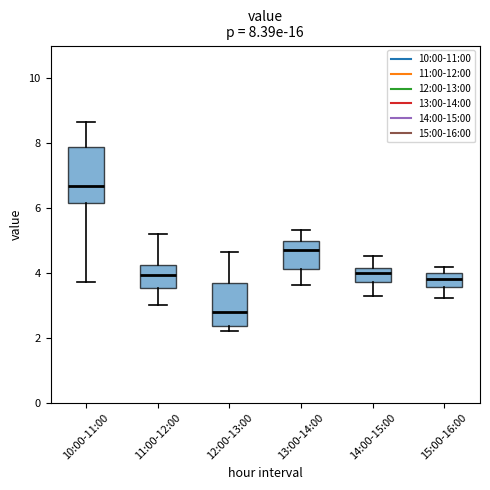

Which box is the tallest, from its lower edge to its upper edge?

10:00-11:00